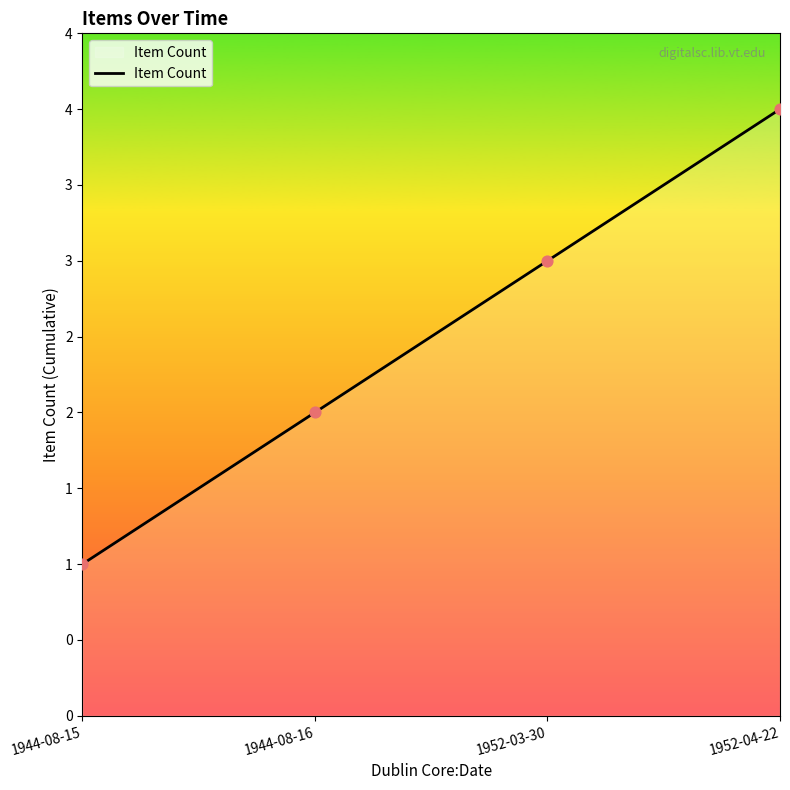

Approximately how many times larger is the value at 1952-03-30 compared to 1944-08-16?

1.5